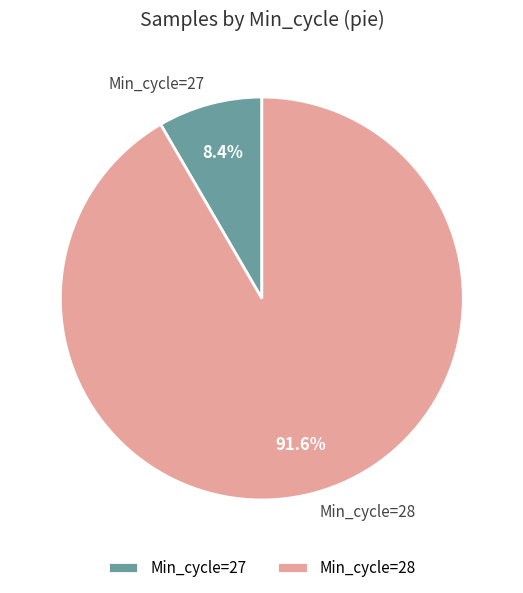

Is there any slice that represents more than half of the pie?

Yes